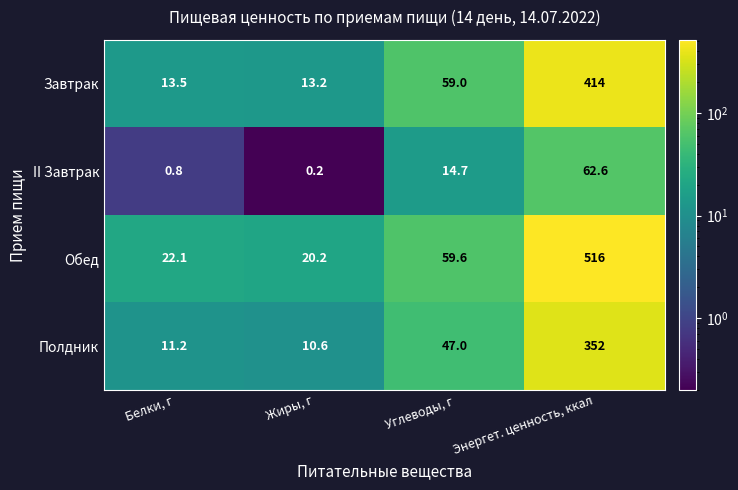

Between Белки, г and Жиры, г, which series saw the biggest shift?

Обед